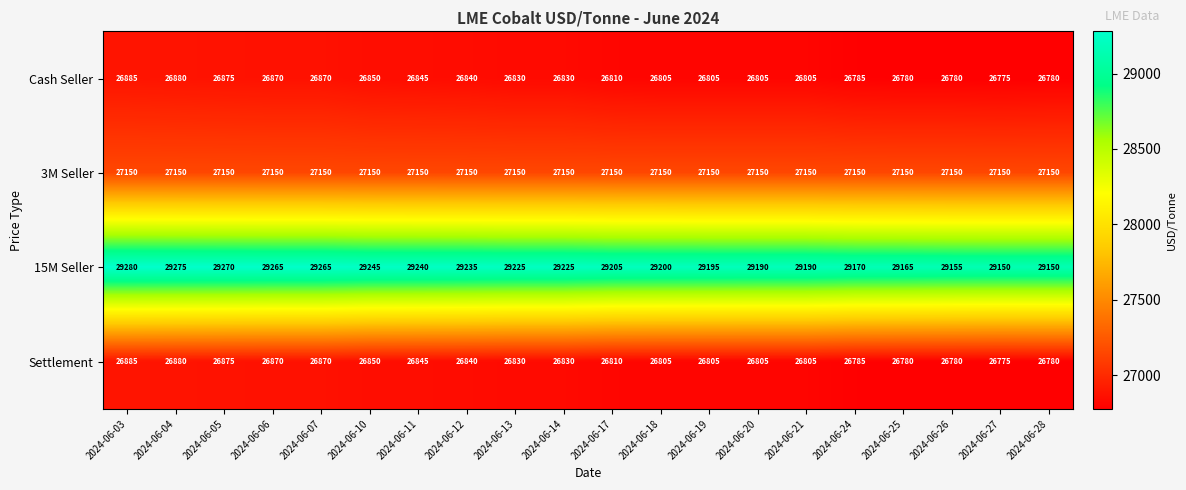

What value does the 3M Seller series have at 2024-06-17?

27150